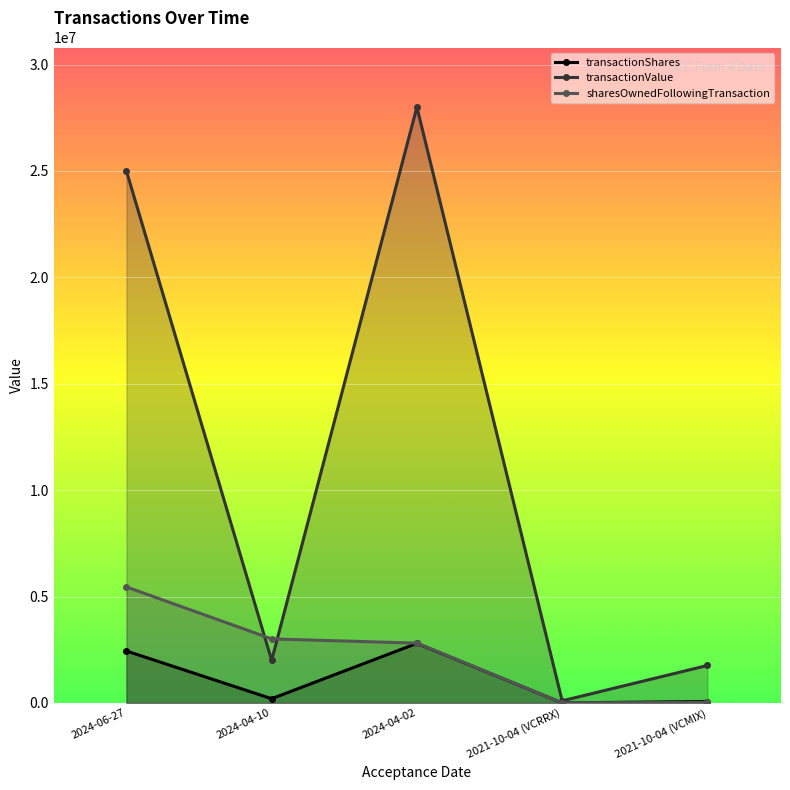

What is the minimum value for transactionShares?

4000